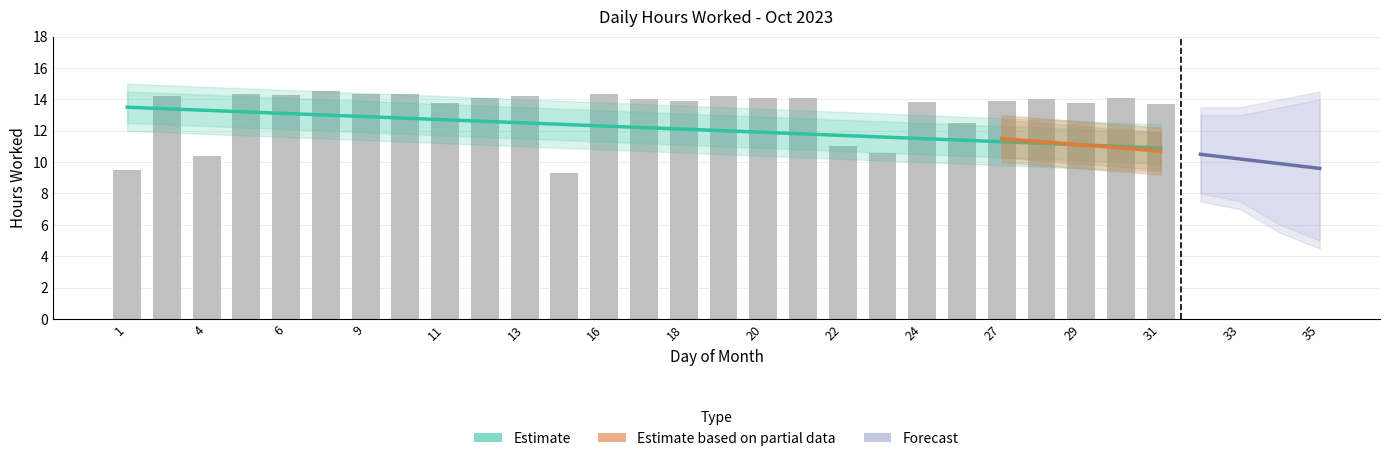

Reading left to right, transcribe all the data shown in this chart.

9.5	14.2	10.4	14.4	14.3	14.5	14.3	14.3	13.8	14.1	14.2	9.3	14.3	14.1	13.9	14.2	14.1	14.1	11.0	10.6	13.8	12.5	13.9	14.0	13.8	14.1	13.7